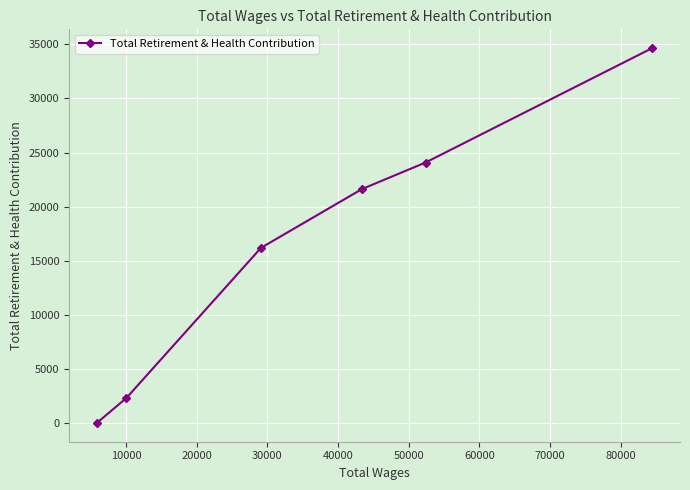

What is the sum of all values?

98869